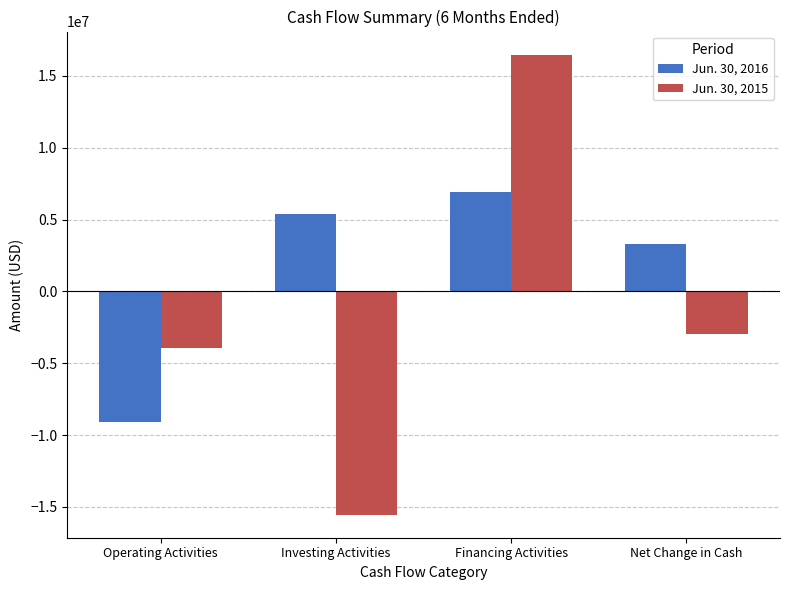

Reading right to left, transcribe all the data shown in this chart.

Jun. 30, 2016: 3282823	6930781	5416988	-9064946
Jun. 30, 2015: -2996505	16481605	-15548063	-3930047